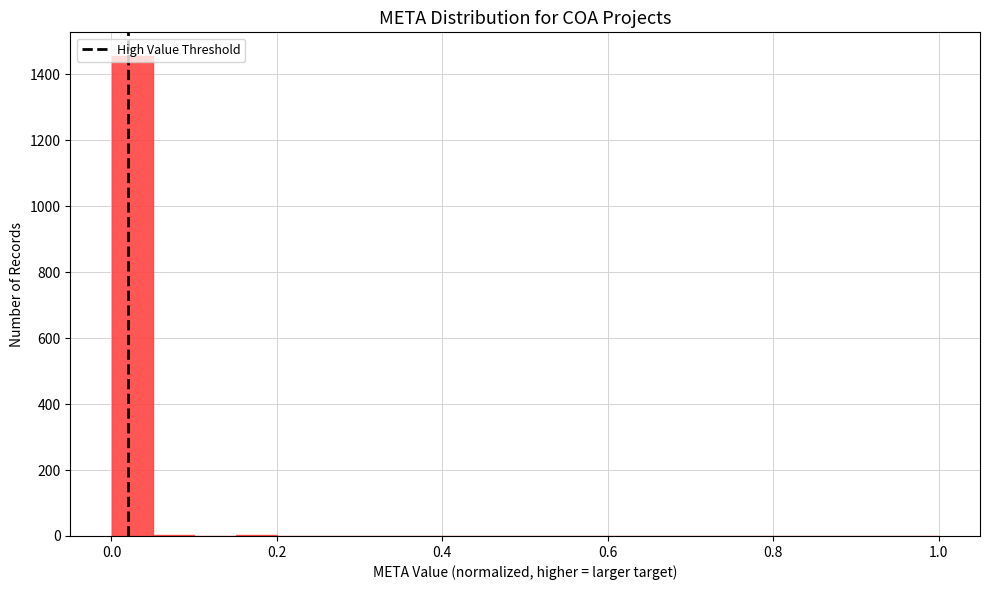

Read against the x-axis, roughly where is the centre of the tallest bar?

0.02